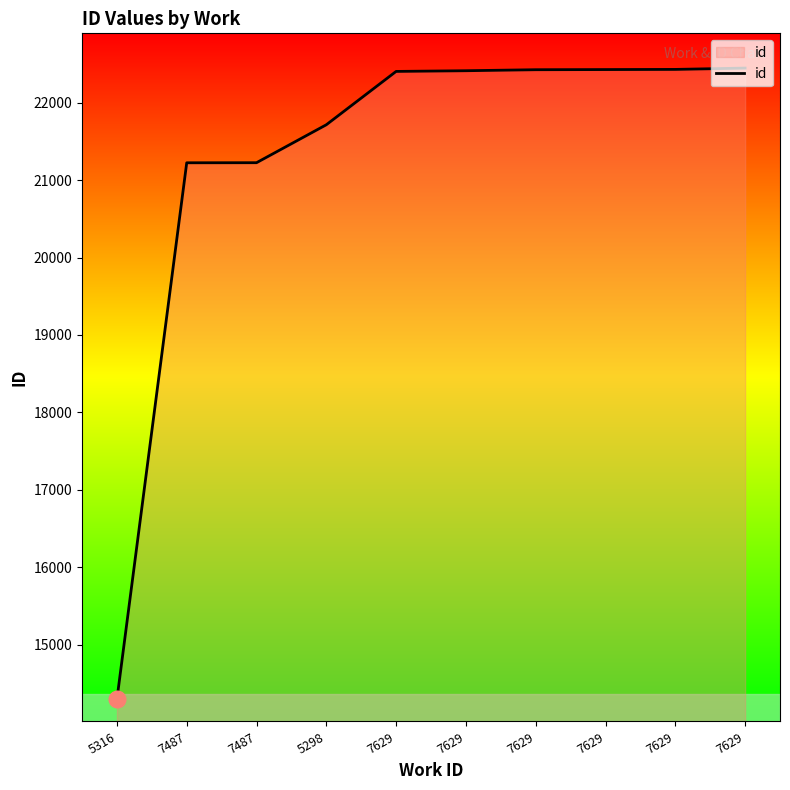

Rank the categories by value from highest to lowest.

7629, 7629, 7629, 7629, 7629, 7629, 5298, 7487, 7487, 5316